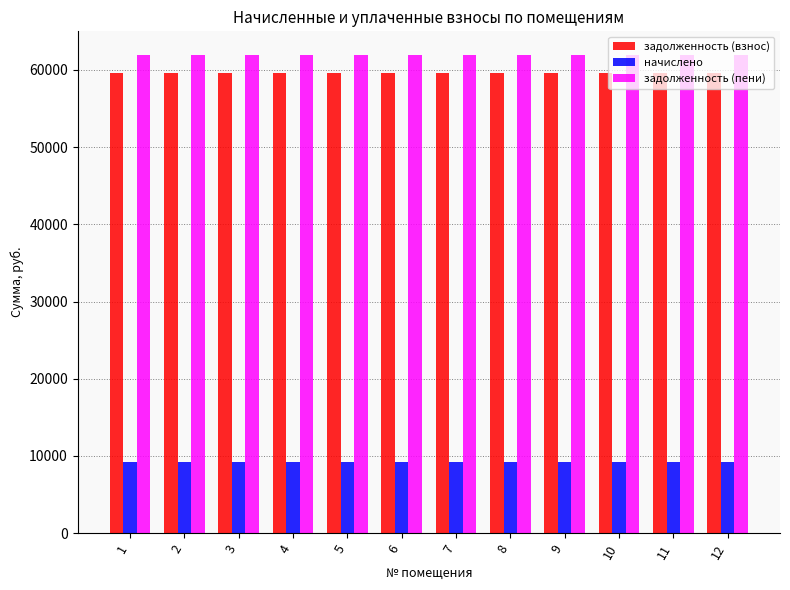

What is the minimum value for начислено?

9216.0